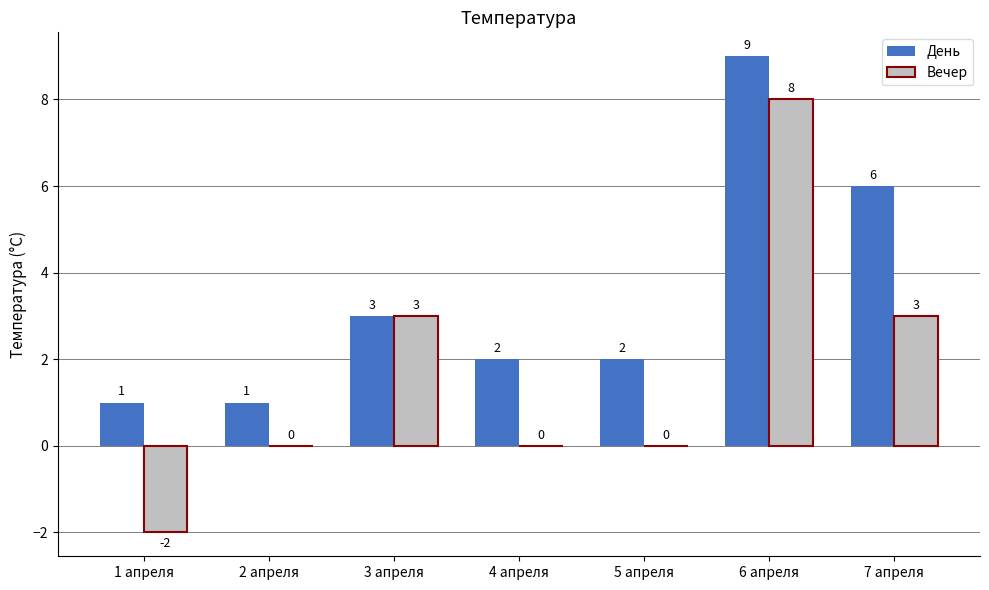

How many groups of bars are there?

7